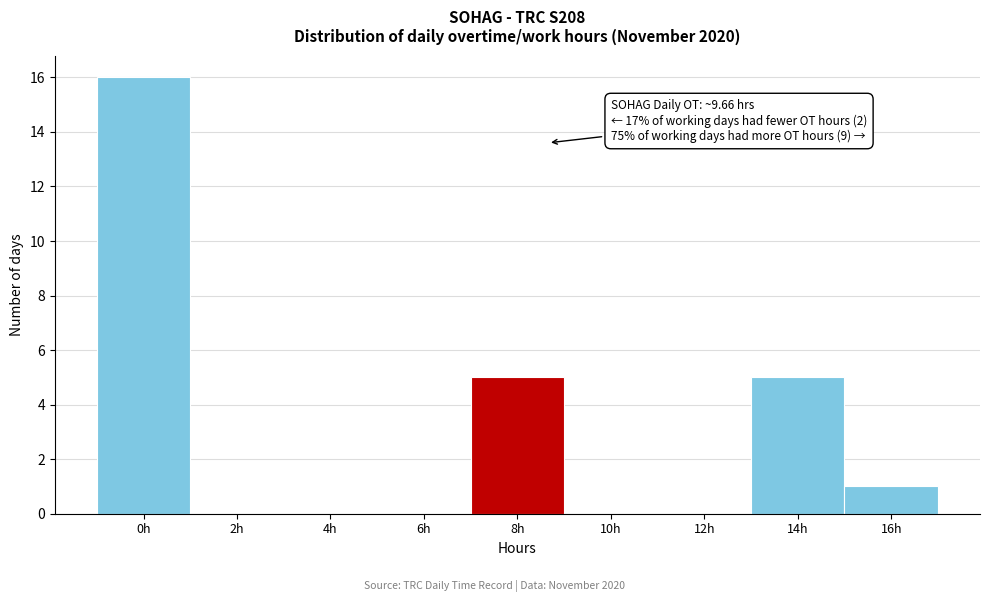

Reading right to left, extract all data points from this chart.

16h=1	14h=5	12h=0	10h=0	8h=5	6h=0	4h=0	2h=0	0h=16